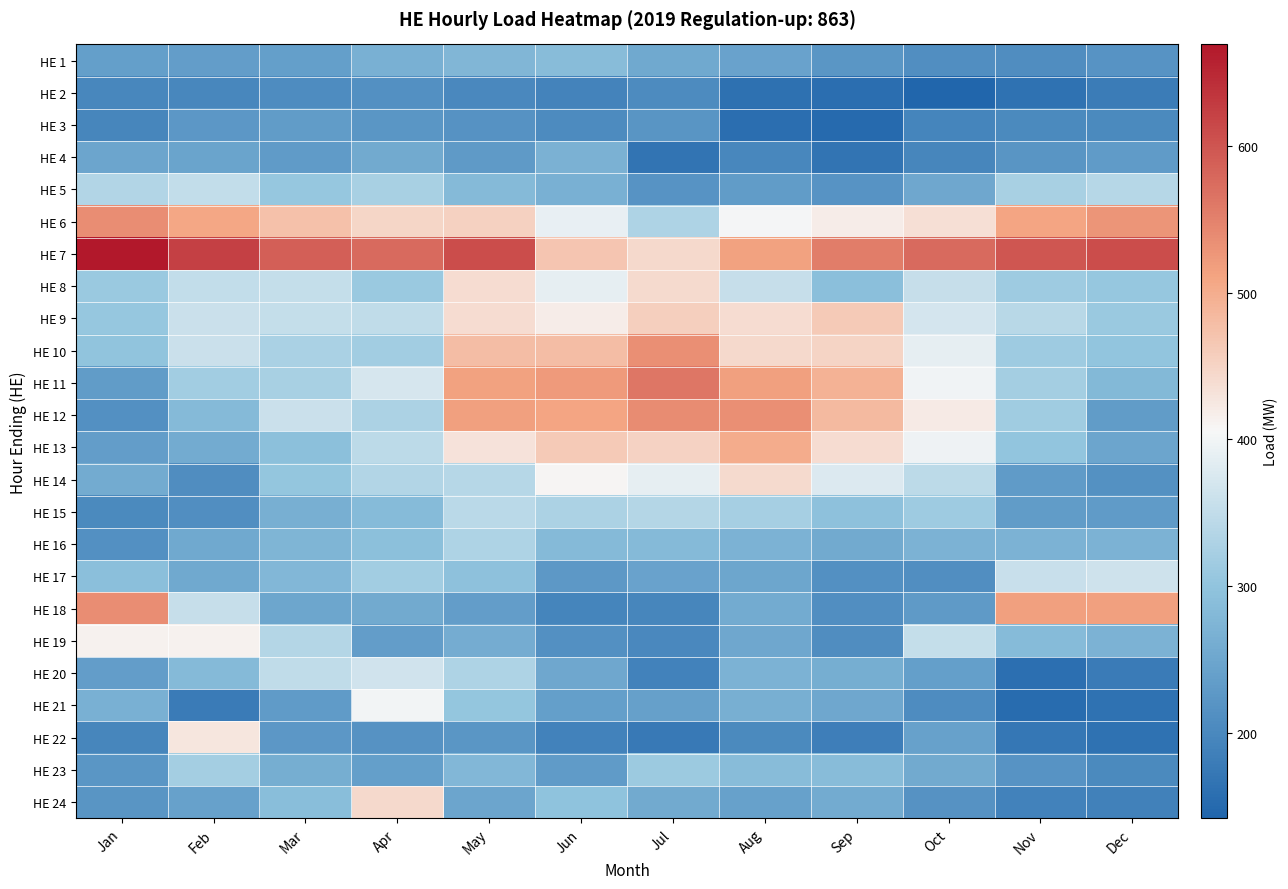

Which label corresponds to the smallest value in the chart?

Oct